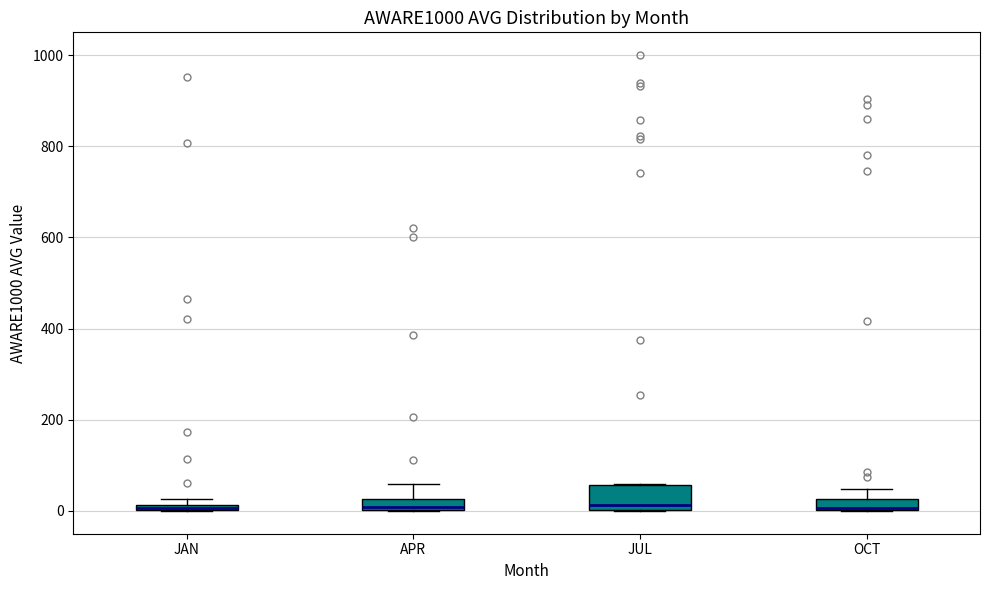

Where is the upper edge of the box for JUL on the y-axis? The values are not printed on the chart, so give them approximately, as read against the axis.

60